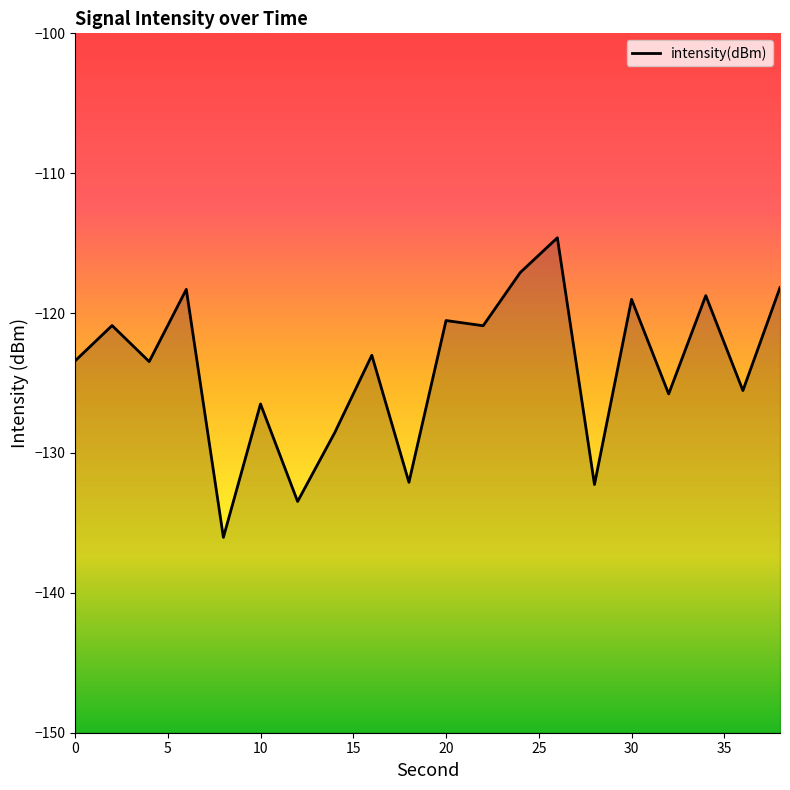

What is the value of the 10th point from the left?

-132.1